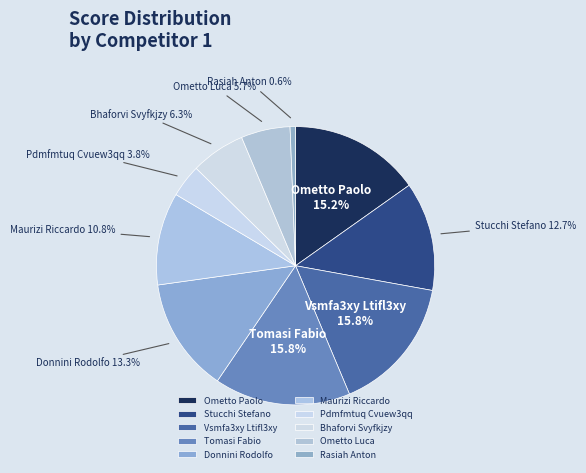

How much of the chart is everything except Ometto Luca?

94.3%